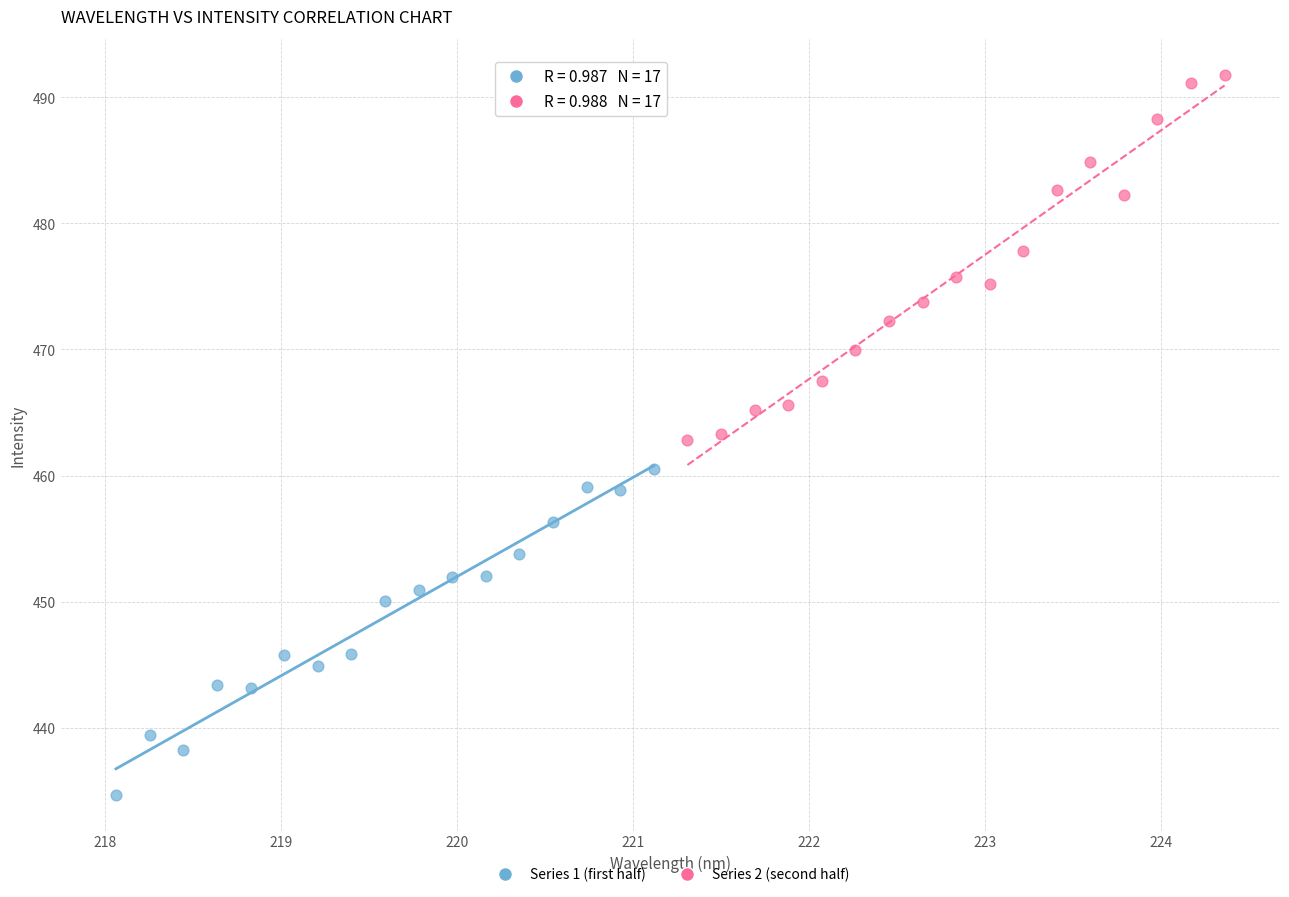

Which series reaches the maximum Y coordinate?

Series 2 (second half)